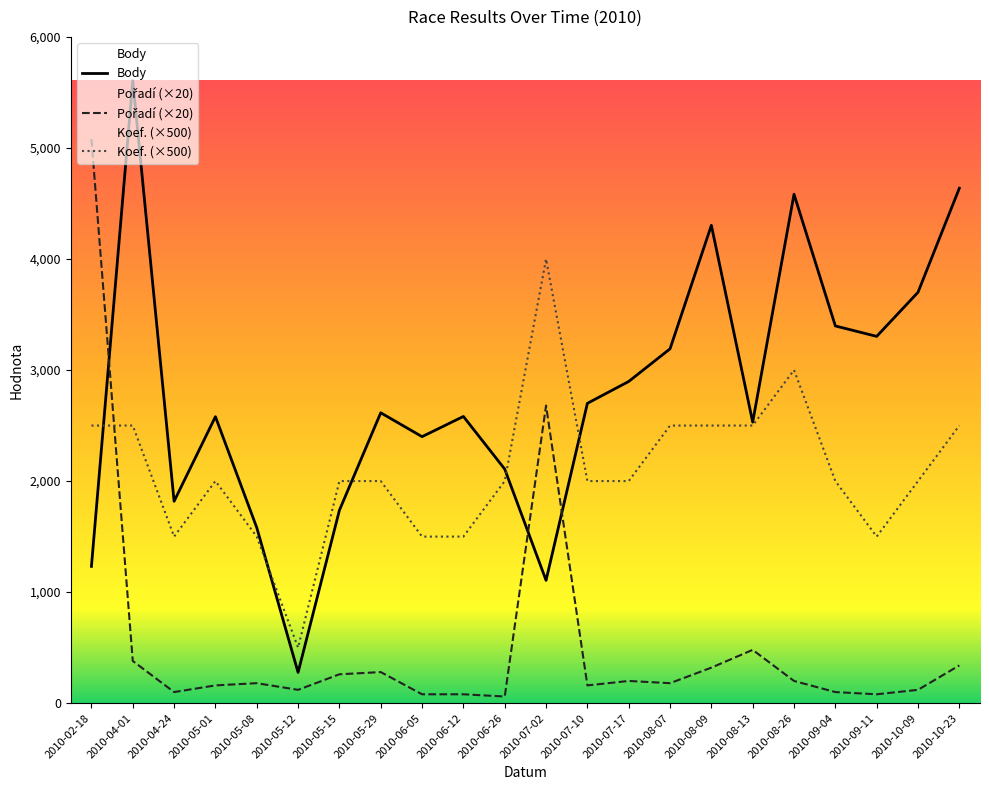

Where is the first local maximum for Pořadí?

2010-05-08